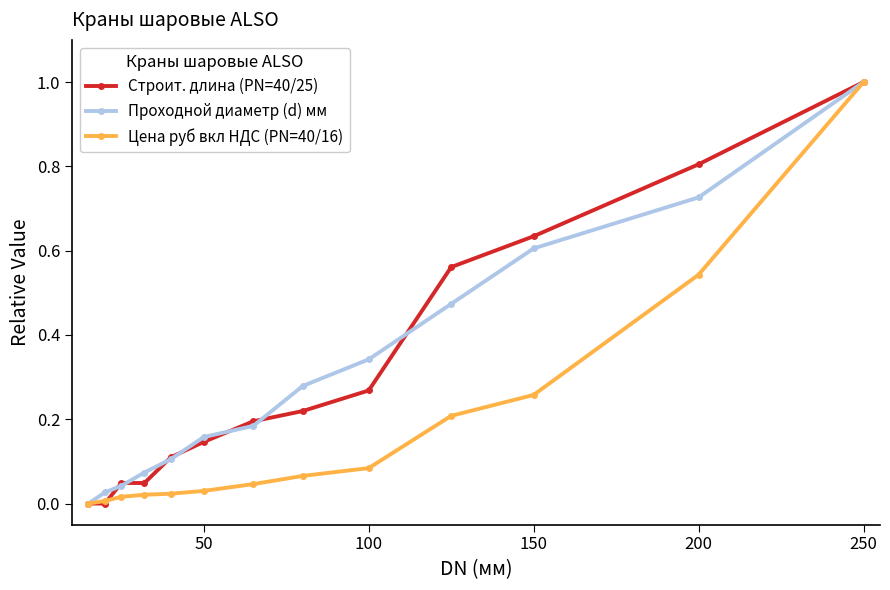

How many lines are shown in the chart?

3